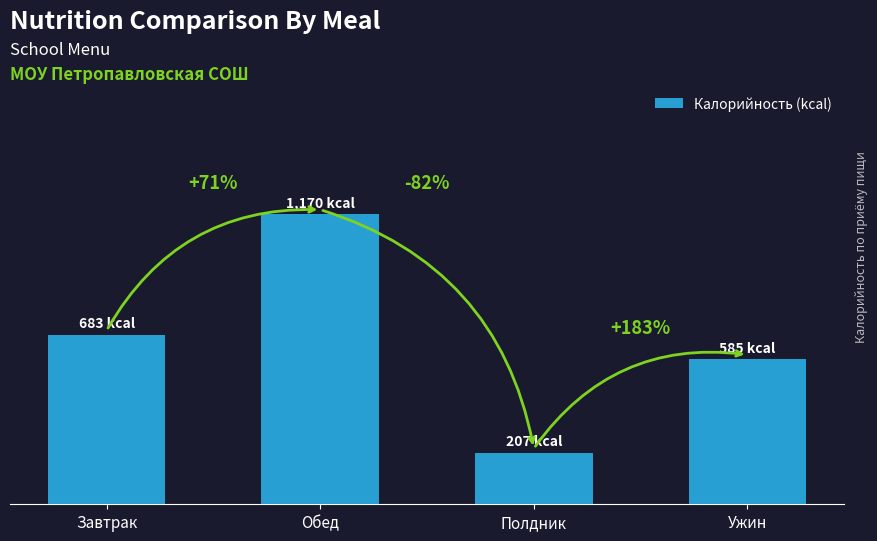

Read the value at Завтрак.

683.0